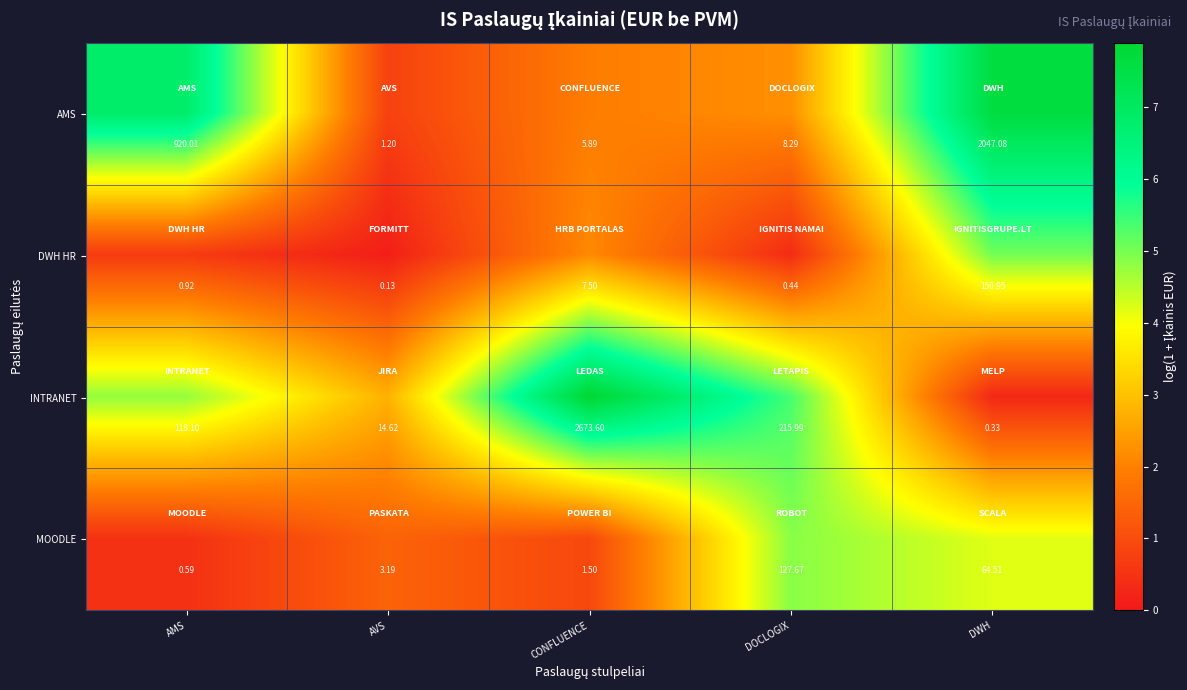

Between AVS and CONFLUENCE, which series saw the biggest shift?

INTRANET